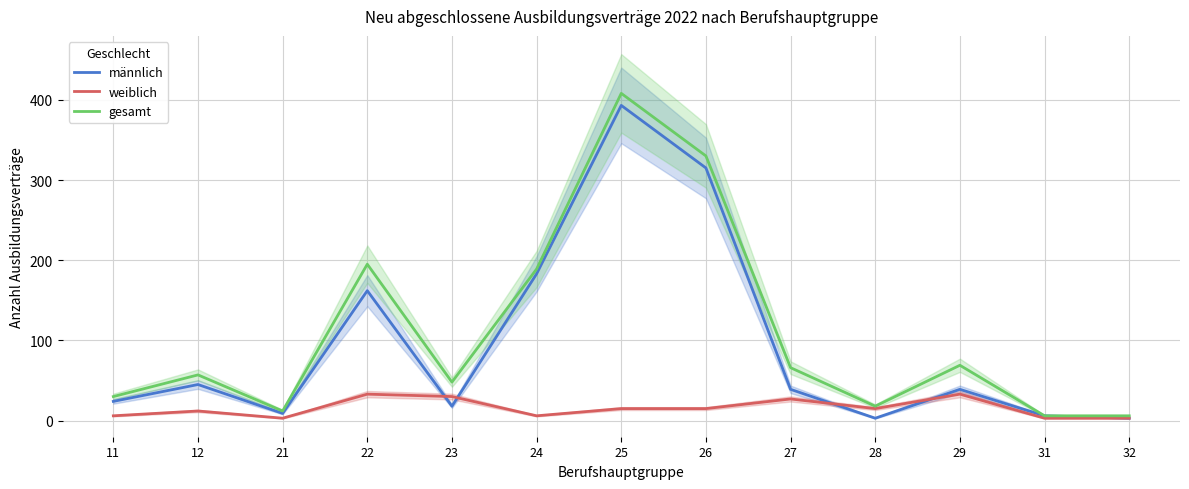

How many interior local peaks does the weiblich series have?

4